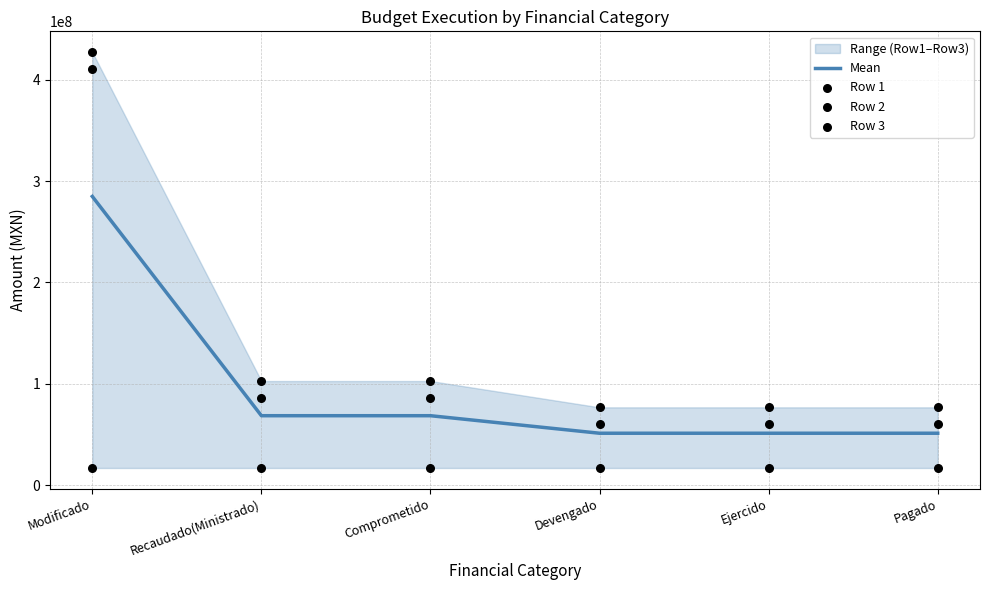

At which category is the sum across all series the highest?

Modificado